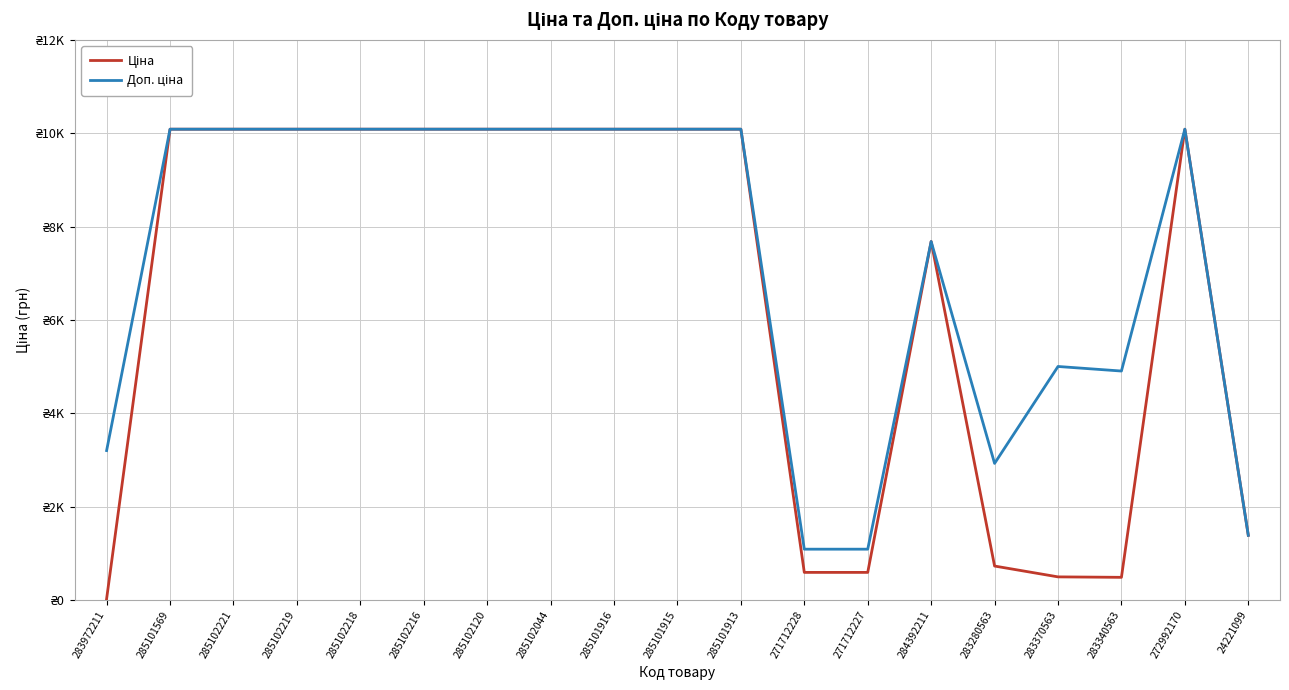

The Ціна series shows 16144.1 at 285102044. True or false?

False